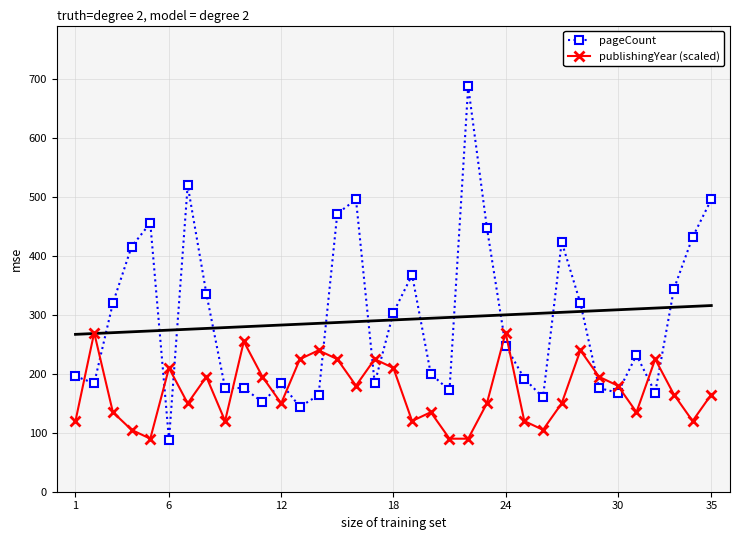

How many times do publishingYear (scaled) and pageCount cross each other?

16